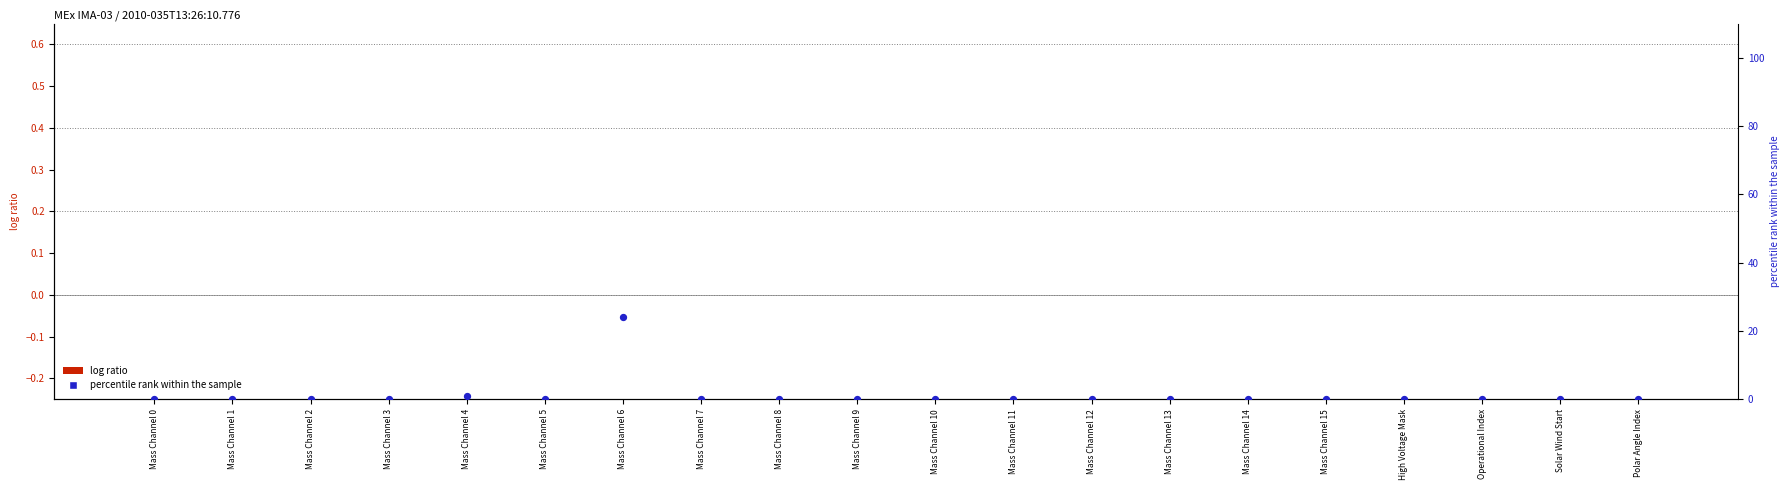

Which series contains the lowest Y value?

log ratio